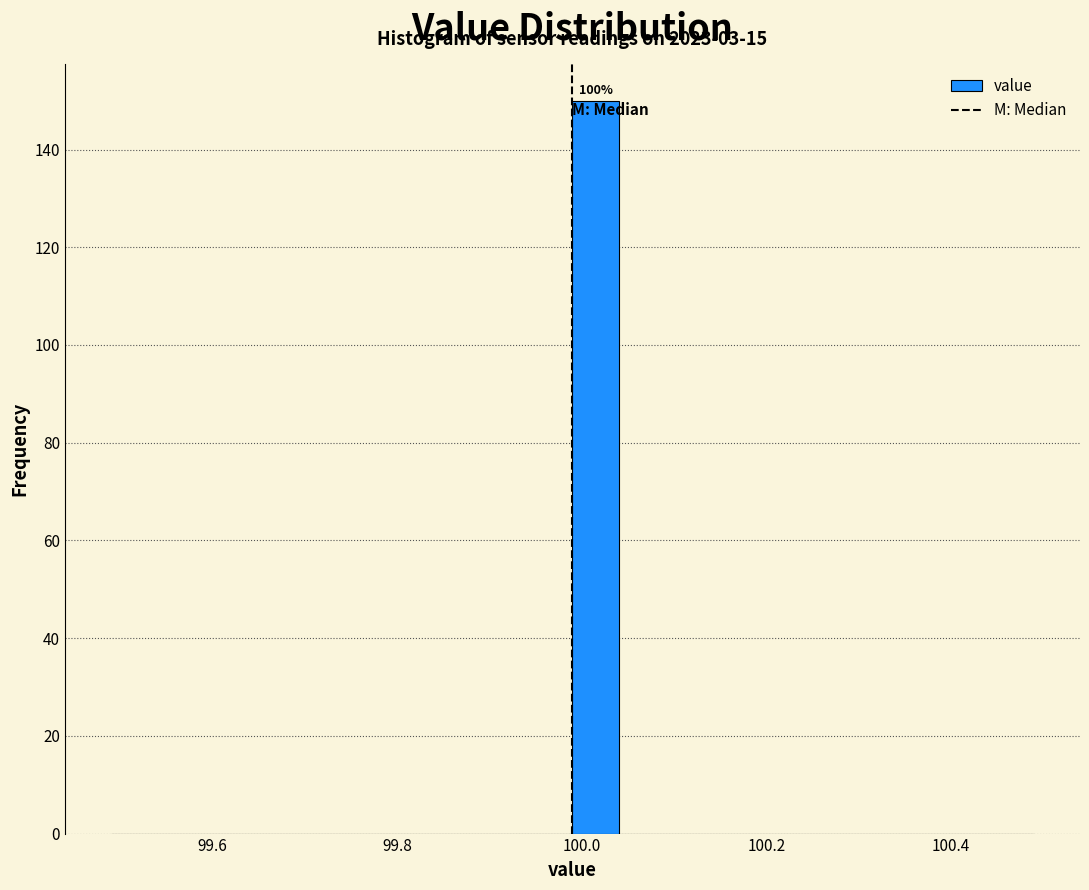

Around what value on the x-axis is the tallest bar? Give the approximate position of its centre, as read against the axis.

100.02